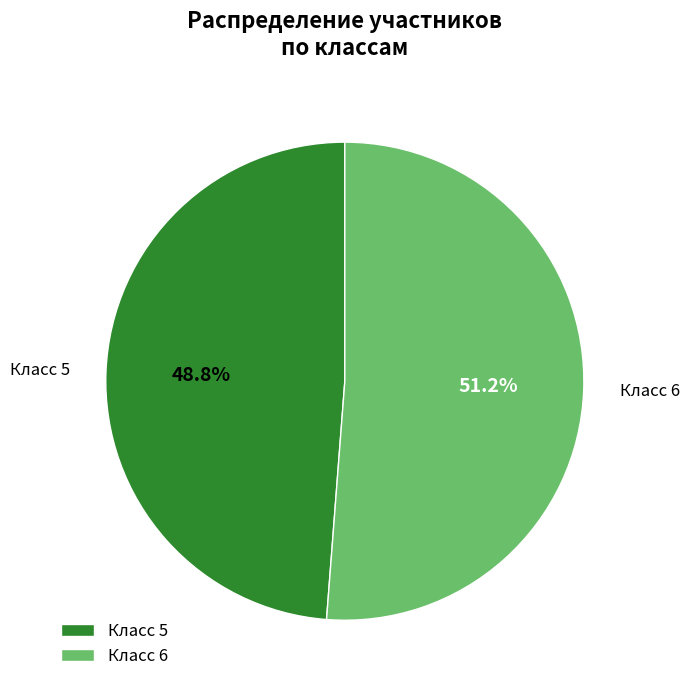

What is the largest slice in the pie chart?

Класс 6